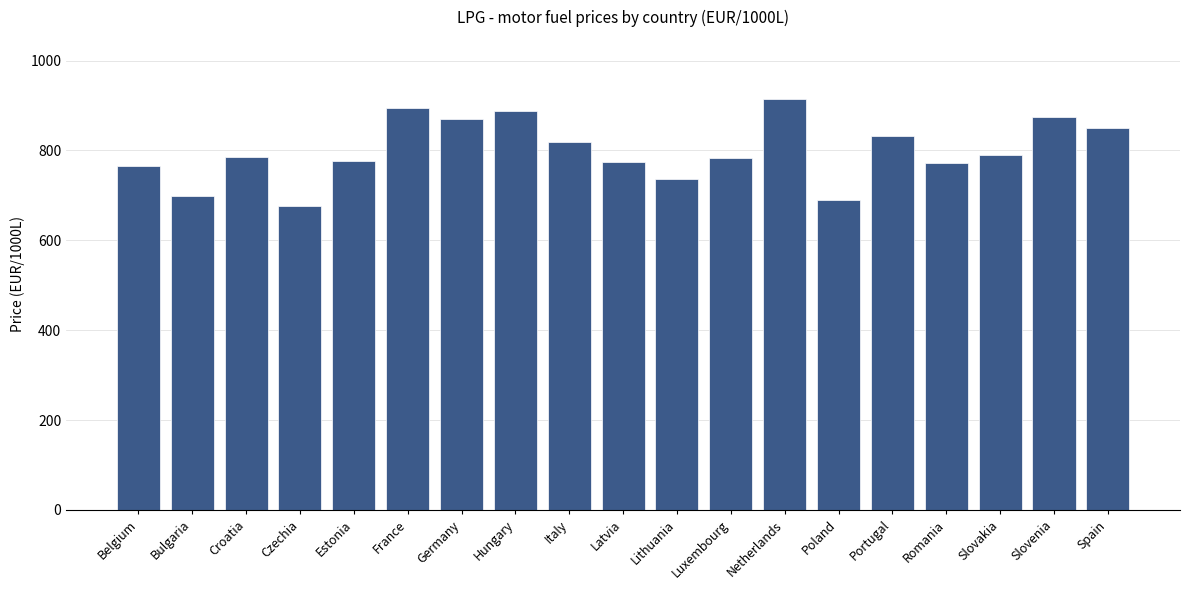

What is the sum of all values?

15188.0